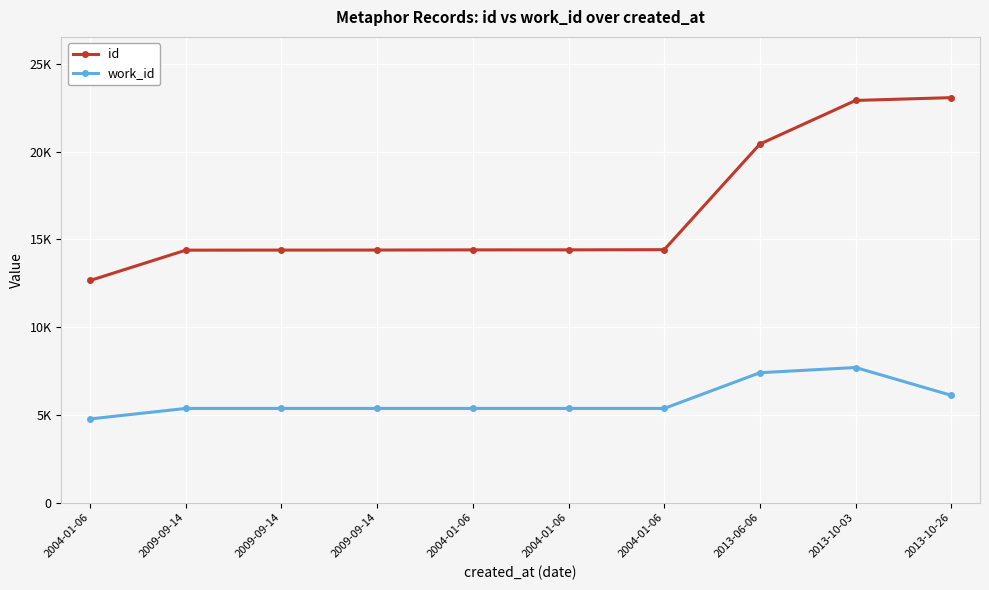

What are all the series names shown in the legend?

id, work_id